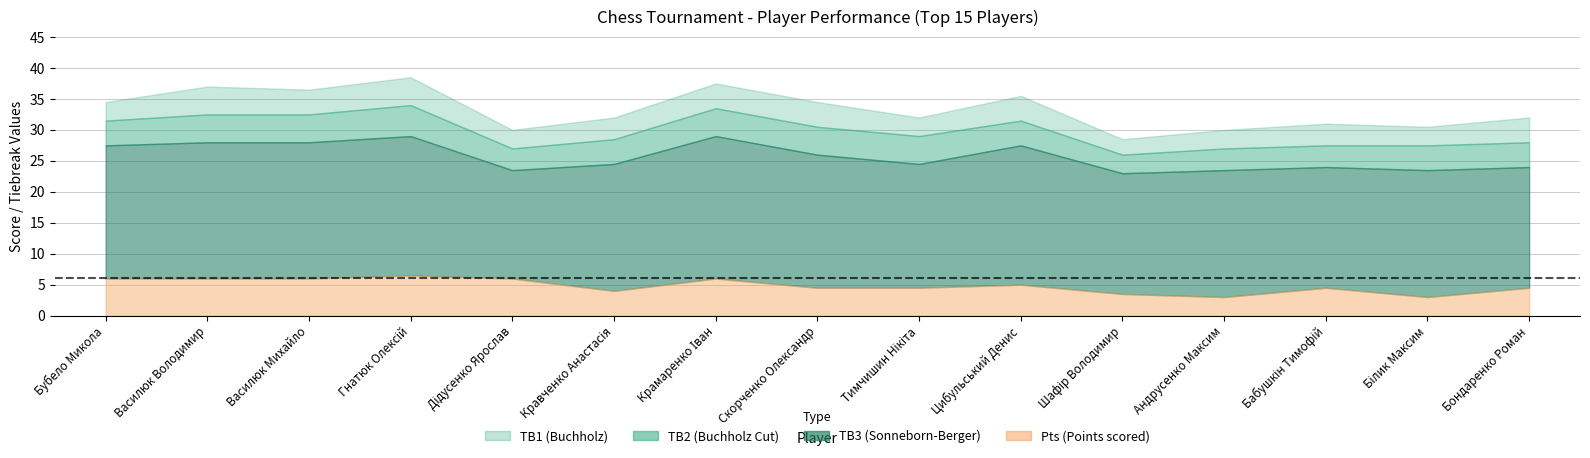

In TB1, how many points are higher than both neighbors (excluding endpoints)?

5